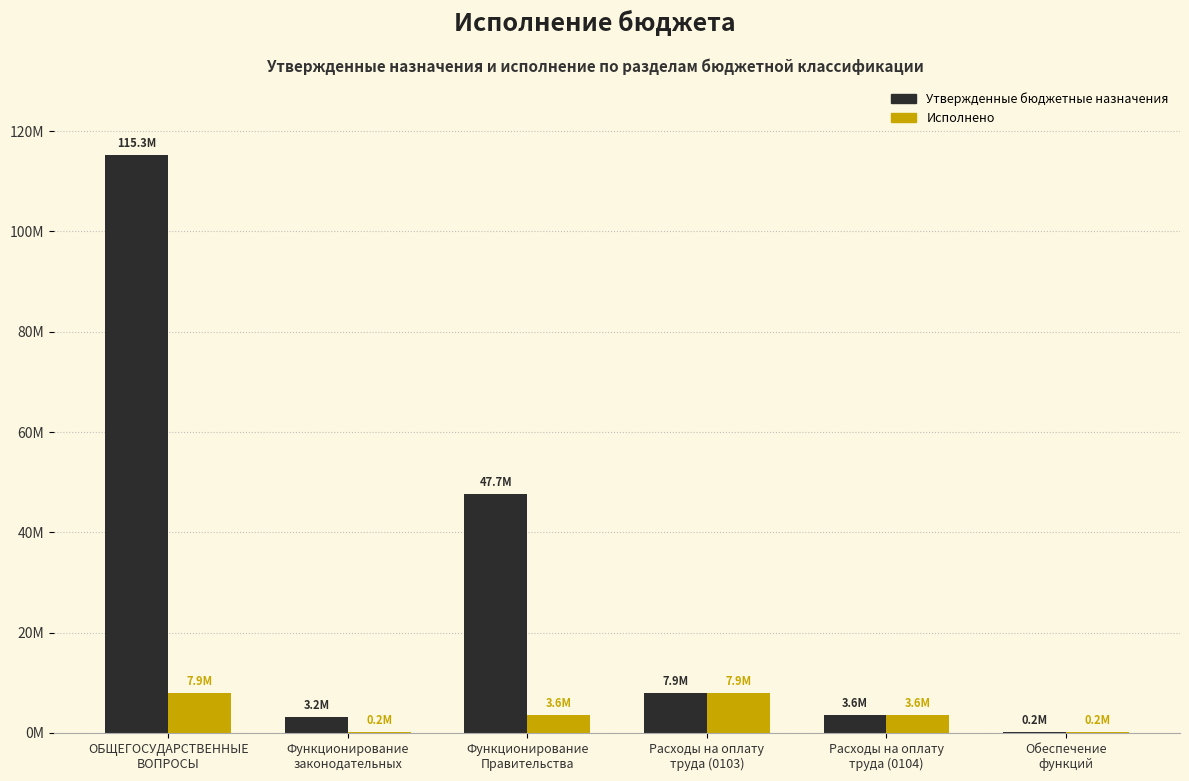

What are all the series names shown in the legend?

Утвержденные бюджетные назначения, Исполнено